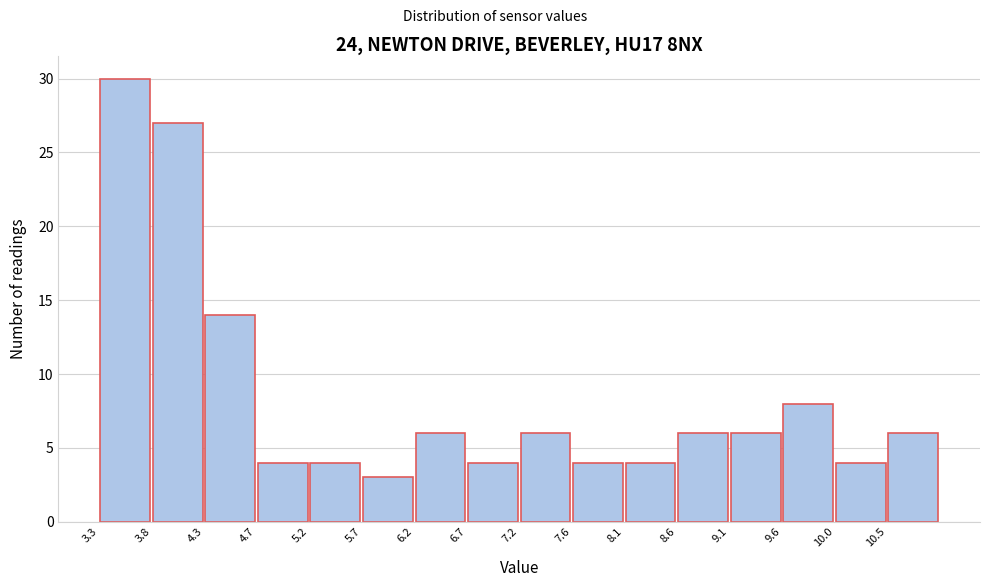

Reading left to right, transcribe this chart: for each bar, give the range it covers on the x-axis and its height. Neither the bar edges nor the heights are printed on the chart, so give them approximately, as read against the axes.

3.30 to 3.80: 30
3.80 to 4.25: 27
4.25 to 4.75: 14
4.75 to 5.25: 4
5.25 to 5.70: 4
5.70 to 6.20: 3
6.20 to 6.65: 6
6.65 to 7.15: 4
7.15 to 7.65: 6
7.65 to 8.10: 4
8.10 to 8.60: 4
8.60 to 9.10: 6
9.10 to 9.55: 6
9.55 to 10.05: 8
10.05 to 10.50: 4
10.50 to 11.00: 6